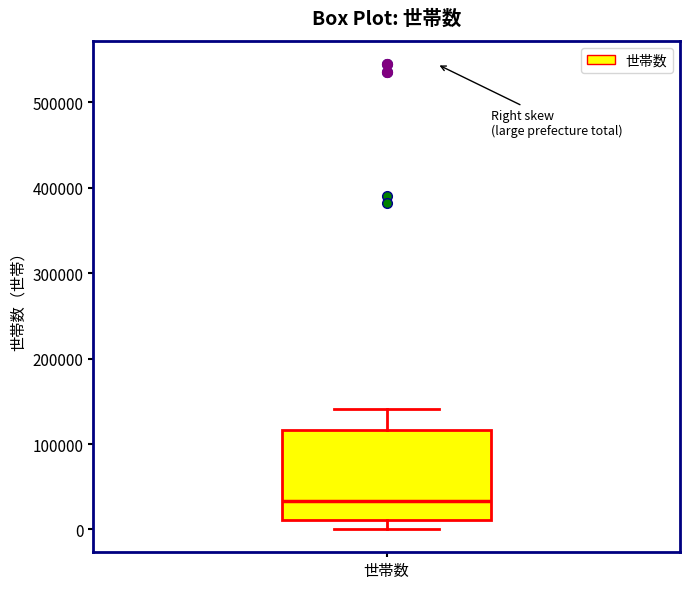

Read this box plot against the y-axis: the position of the median line, the range covered by the box, and the ends of both whiskers. The values are not printed on the chart, so give them approximately, as read against the axis.

median 30000, box 10000 to 120000, whiskers 0 to 140000